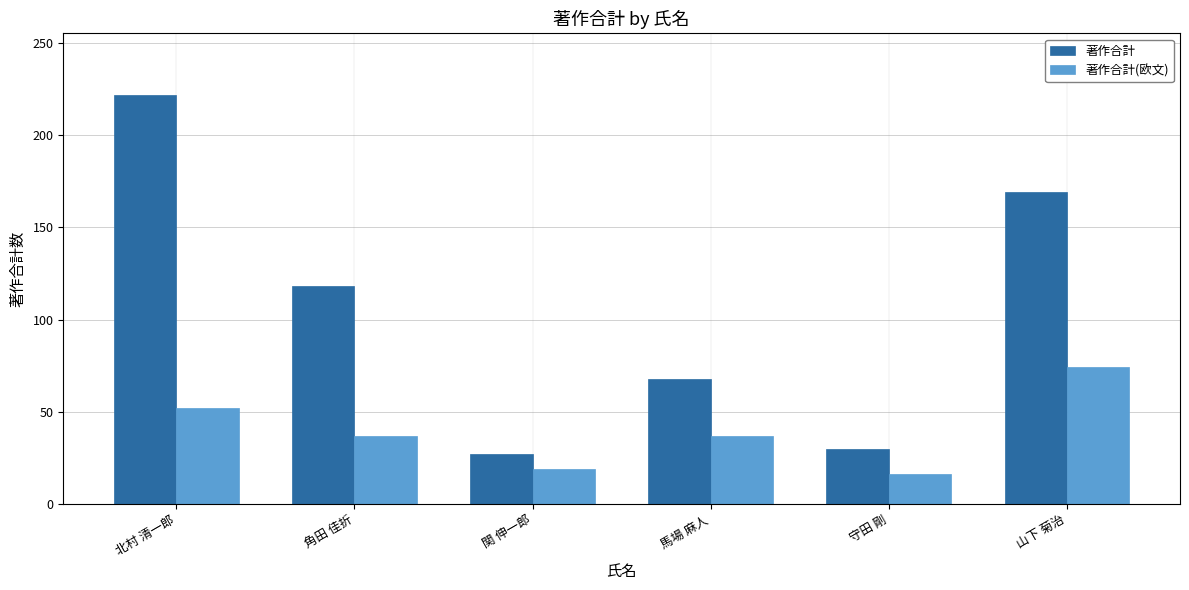

What is the average value of the 著作合計 series?

106